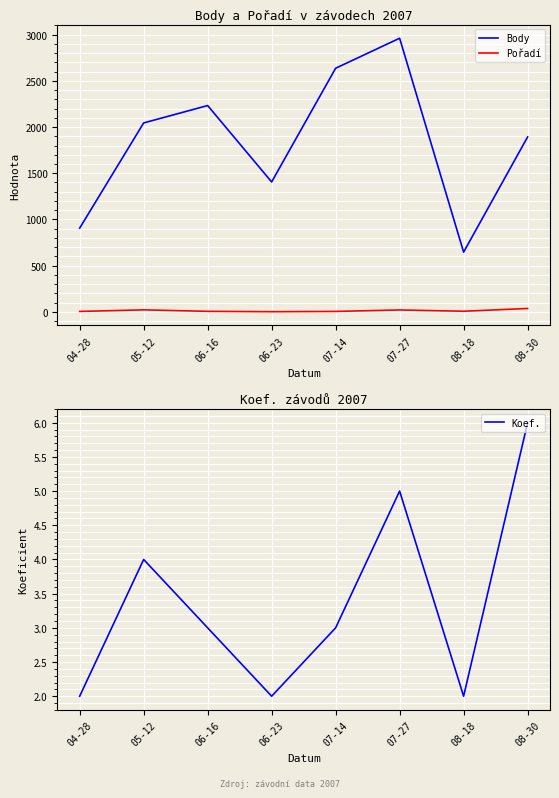

In Koef., how many points are lower than both neighbors (excluding endpoints)?

2